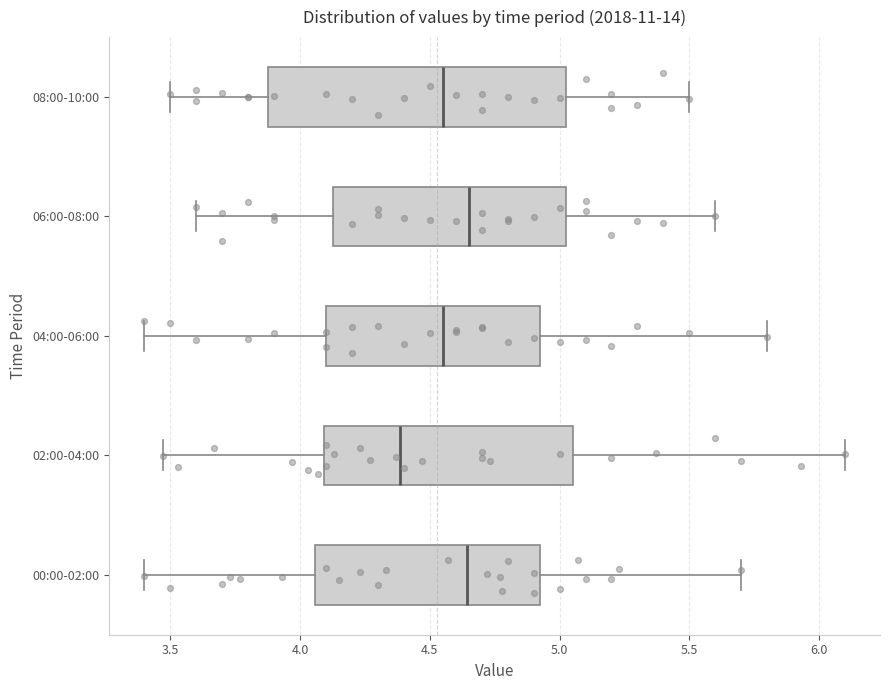

Reading bottom to top, transcribe this box plot: for each box, give where its median line is, the range the box spans, and where its two whiskers end, as read against the x-axis. The values are not printed on the chart, so give them approximately, as read against the axis.

00:00-02:00: median 4.65, box 4.05 to 4.95, whiskers 3.40 to 5.70
02:00-04:00: median 4.40, box 4.10 to 5.05, whiskers 3.45 to 6.10
04:00-06:00: median 4.55, box 4.10 to 4.95, whiskers 3.40 to 5.80
06:00-08:00: median 4.65, box 4.15 to 5.05, whiskers 3.60 to 5.60
08:00-10:00: median 4.55, box 3.90 to 5.05, whiskers 3.50 to 5.50